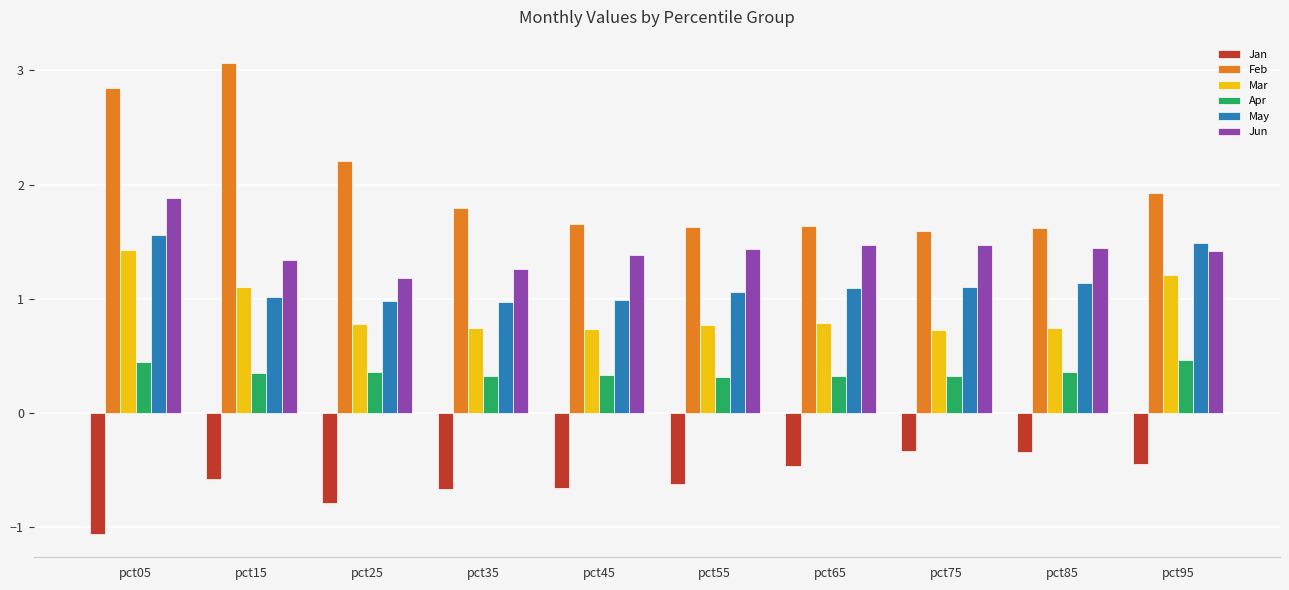

Is the value of Jun at pct75 greater than the value of Jan at pct35?

Yes